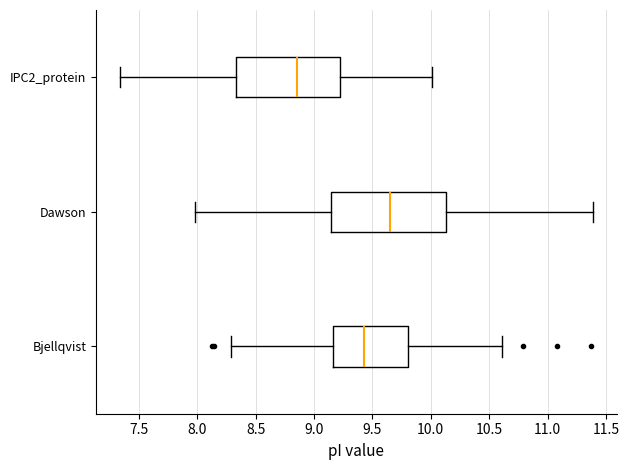

Comparing the boxes themselves (not the whiskers), which one is the widest?

Dawson